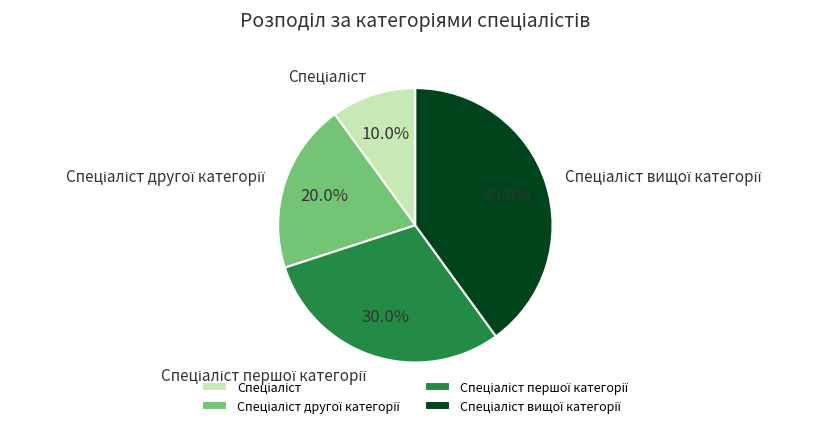

Is there a majority slice in this chart?

No